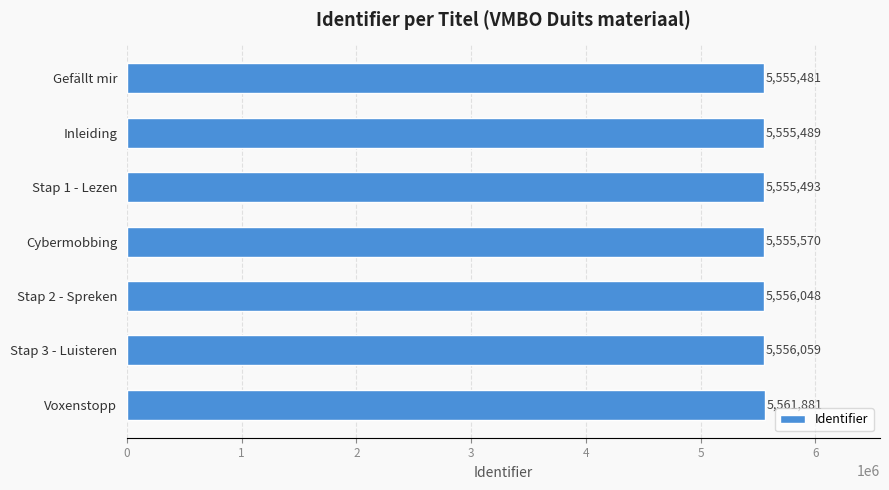

What is the average value?

5556574